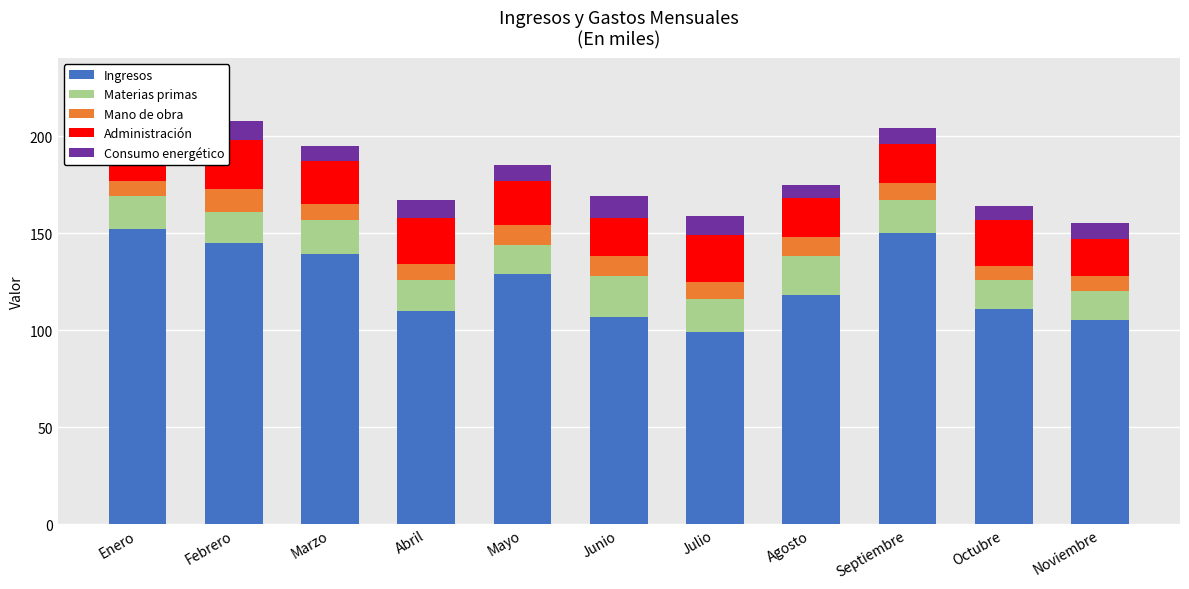

The Ingresos series shows 36 at Marzo. True or false?

False